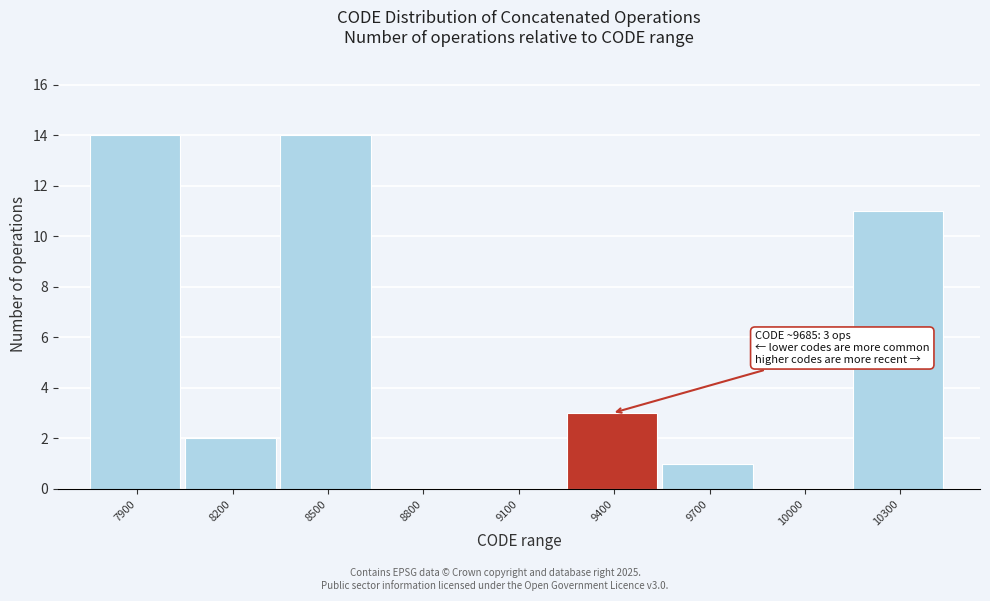

Reading right to left, what are all the values shown in this chart?

10300=11	10000=0	9700=1	9400=3	9100=0	8800=0	8500=14	8200=2	7900=14